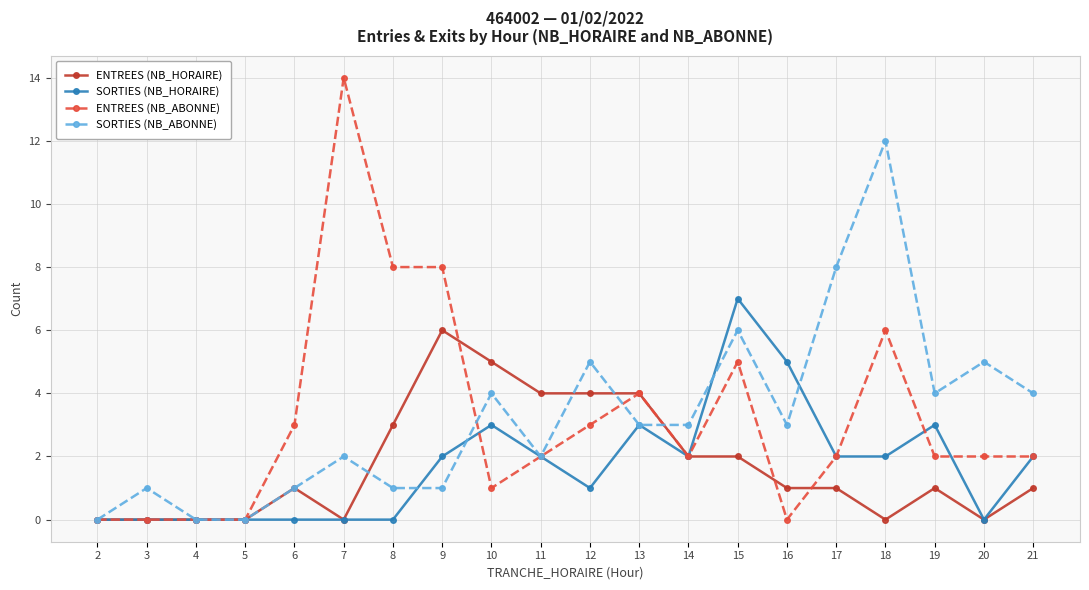

How many ENTREES (NB_HORAIRE) values are between 0 and 4?

18